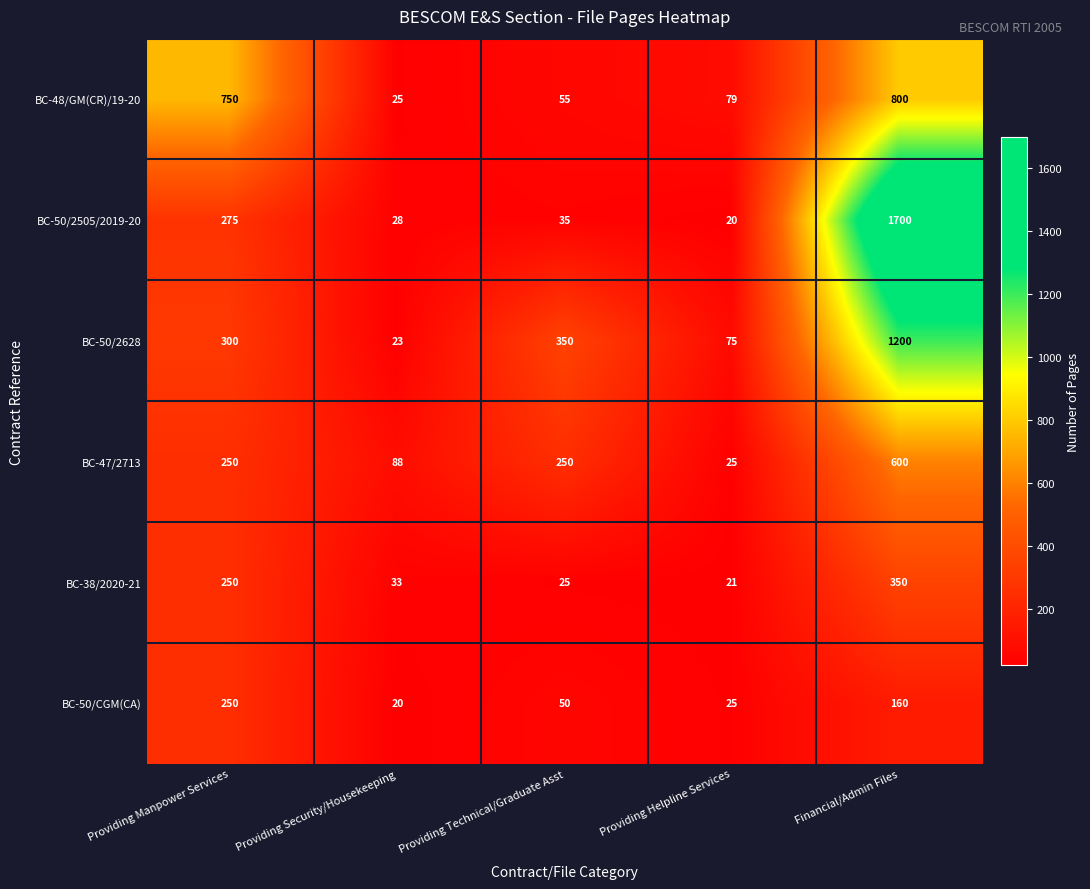

At which label is BC-50/CGM(CA) closest to 135?

Financial/Admin Files